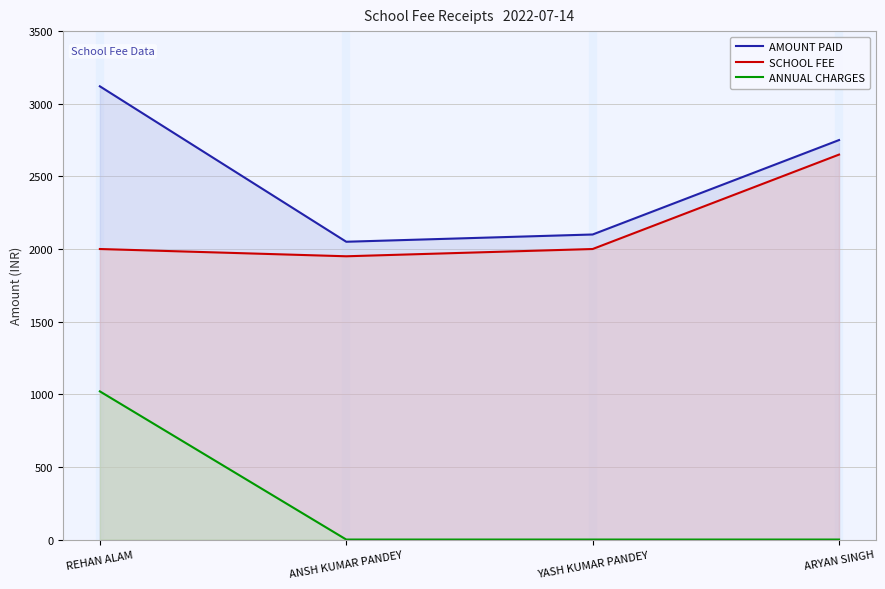

Reading left to right, extract all data points from this chart.

AMOUNT PAID: REHAN ALAM=3120	ANSH KUMAR PANDEY=2050	YASH KUMAR PANDEY=2100	ARYAN SINGH=2750
SCHOOL FEE: REHAN ALAM=2000	ANSH KUMAR PANDEY=1950	YASH KUMAR PANDEY=2000	ARYAN SINGH=2650
ANNUAL CHARGES: REHAN ALAM=1020	ANSH KUMAR PANDEY=0	YASH KUMAR PANDEY=0	ARYAN SINGH=0